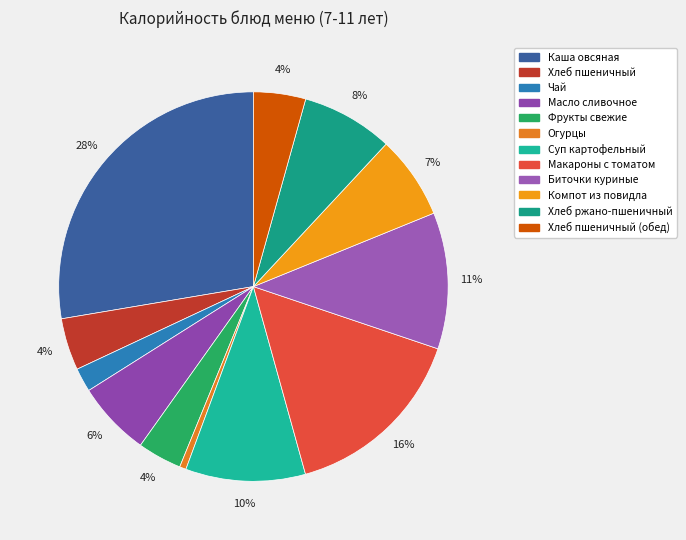

How many segments does this pie chart have?

12